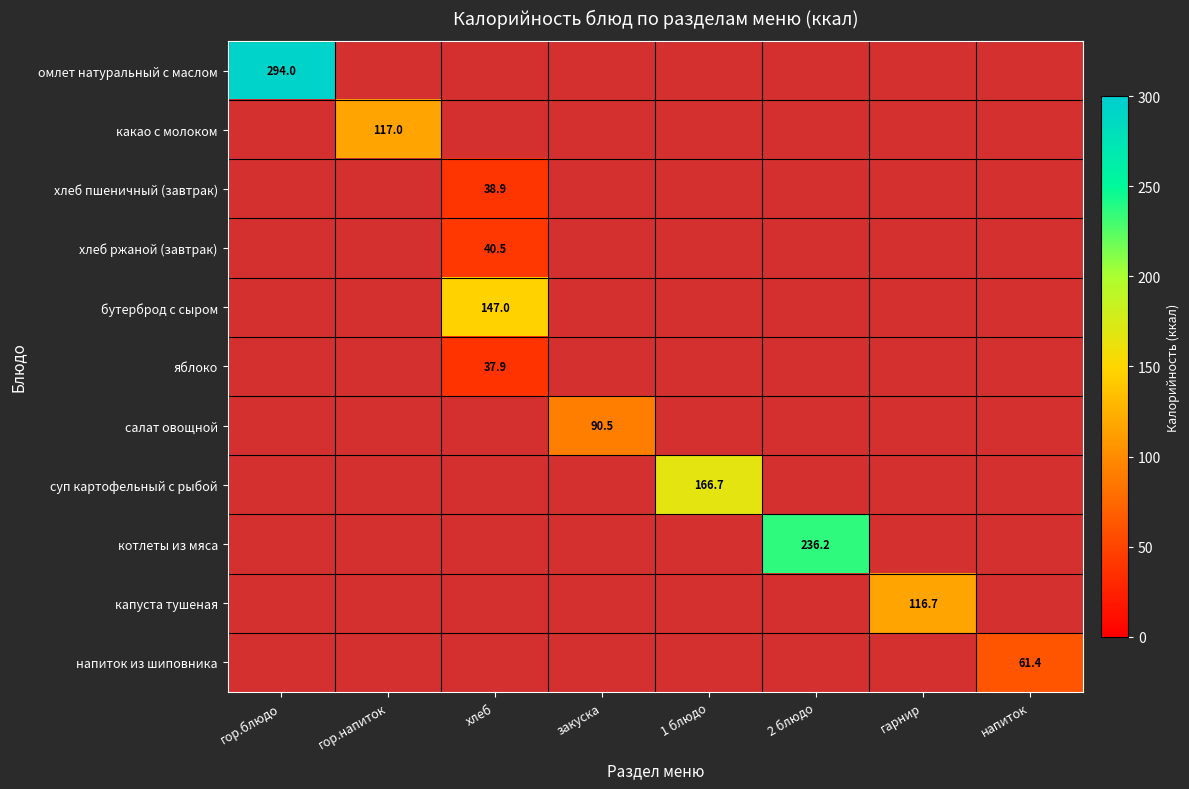

At which category does the chart reach its minimum across all series?

хлеб